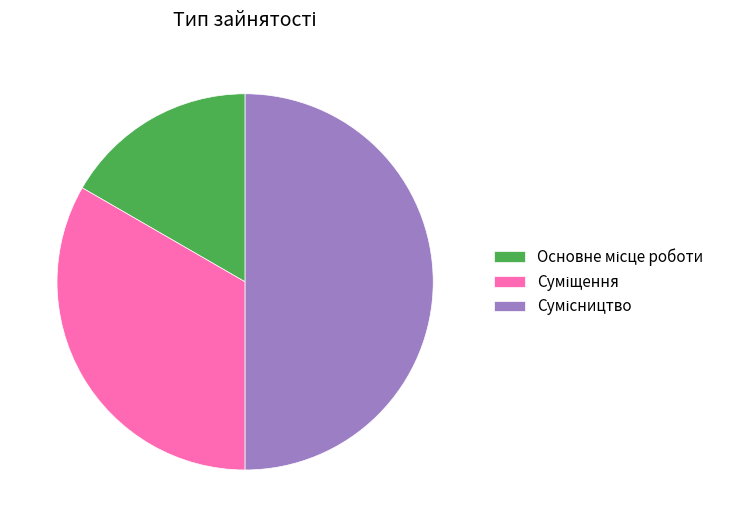

Is it true that Основне місце роботи is 9% of the pie?

False